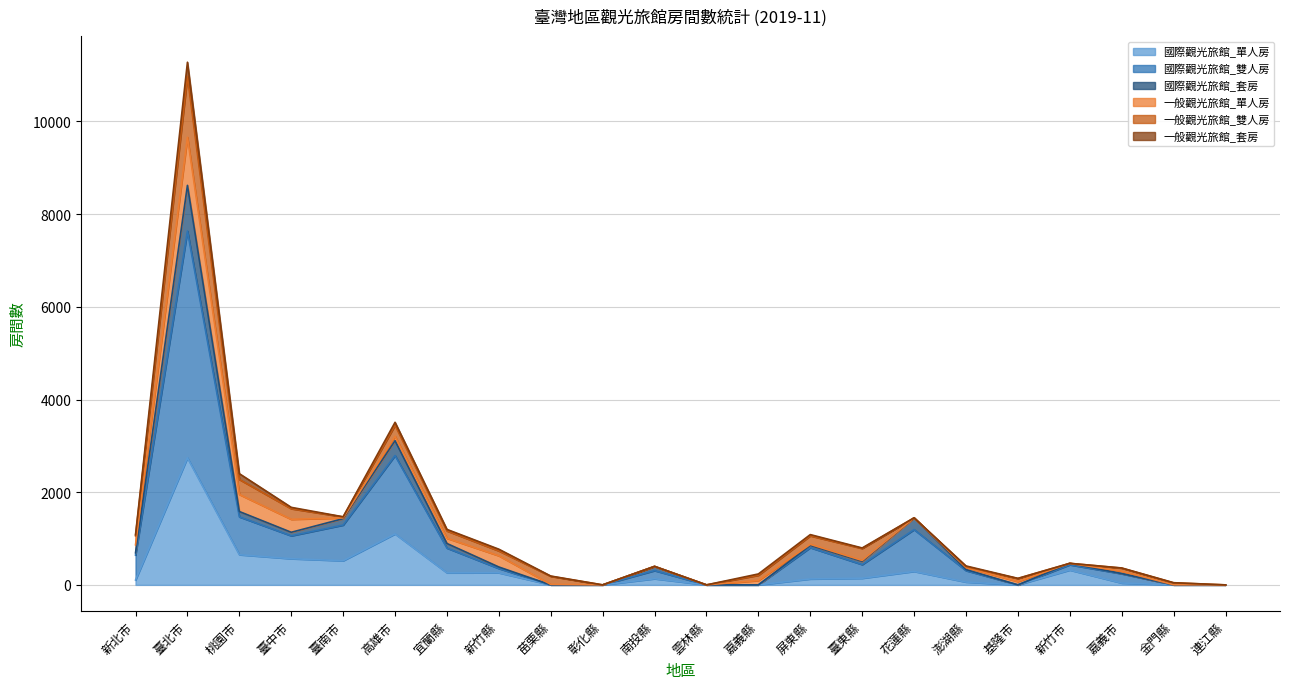

Is it true that 國際觀光旅館_單人房 equals 87 at 南投縣?

False